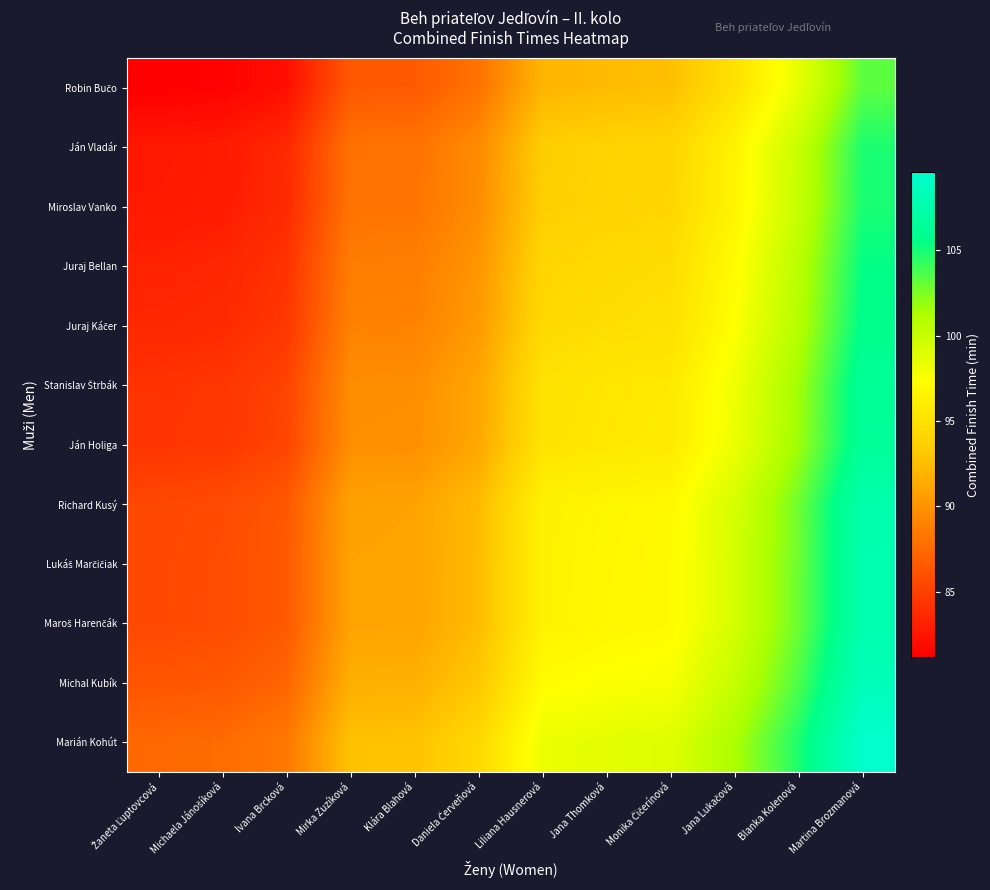

What is the spread (max minus min) of values at Klára Blahová?

6.3